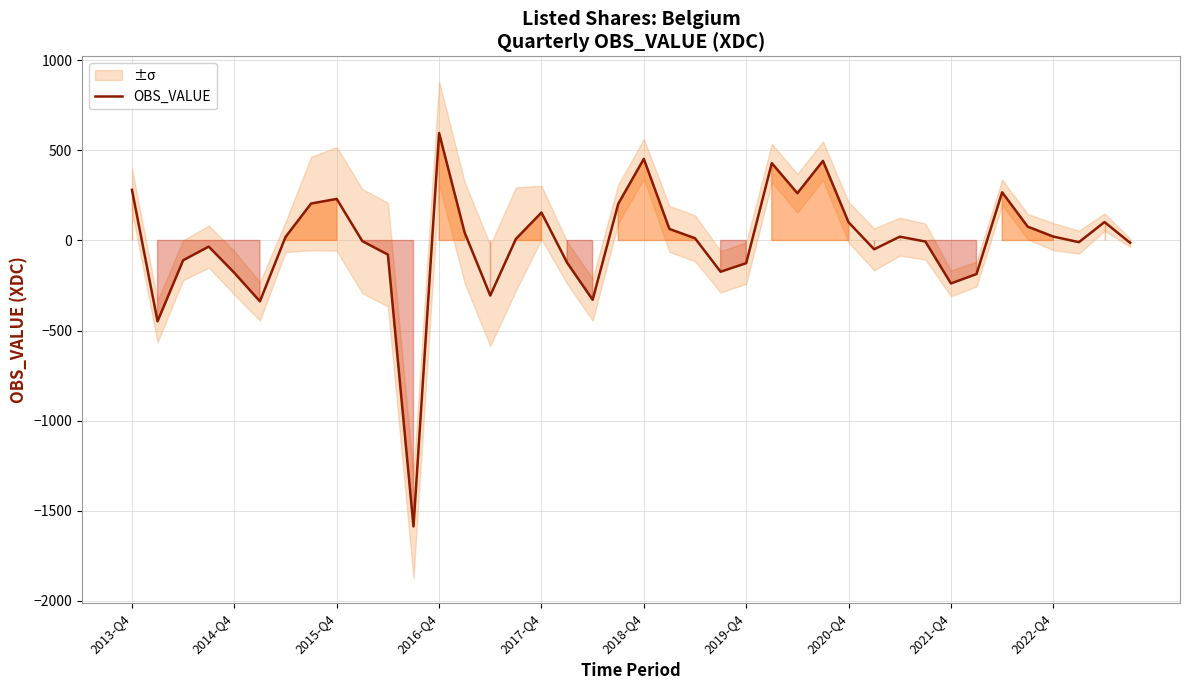

What is the minimum value for OBS_VALUE?

-1587.3